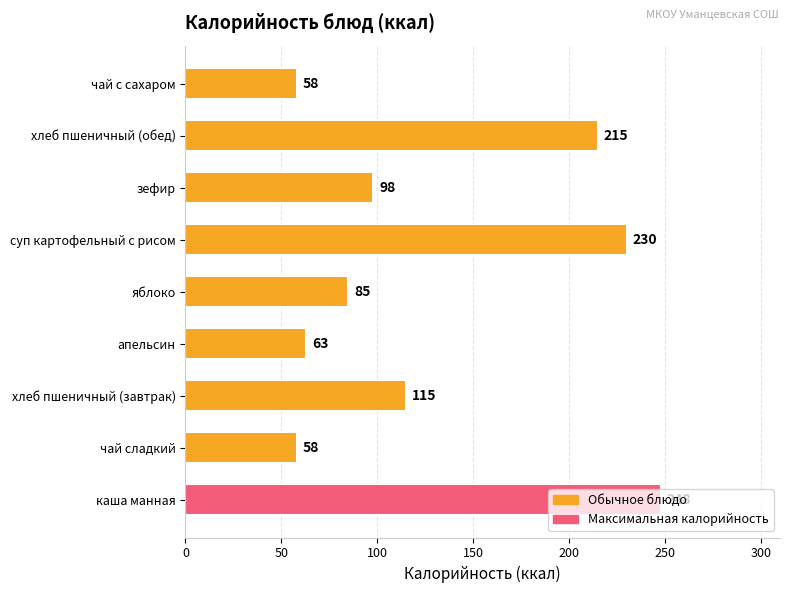

What is the change in value from яблоко to суп картофельный с рисом?

+145